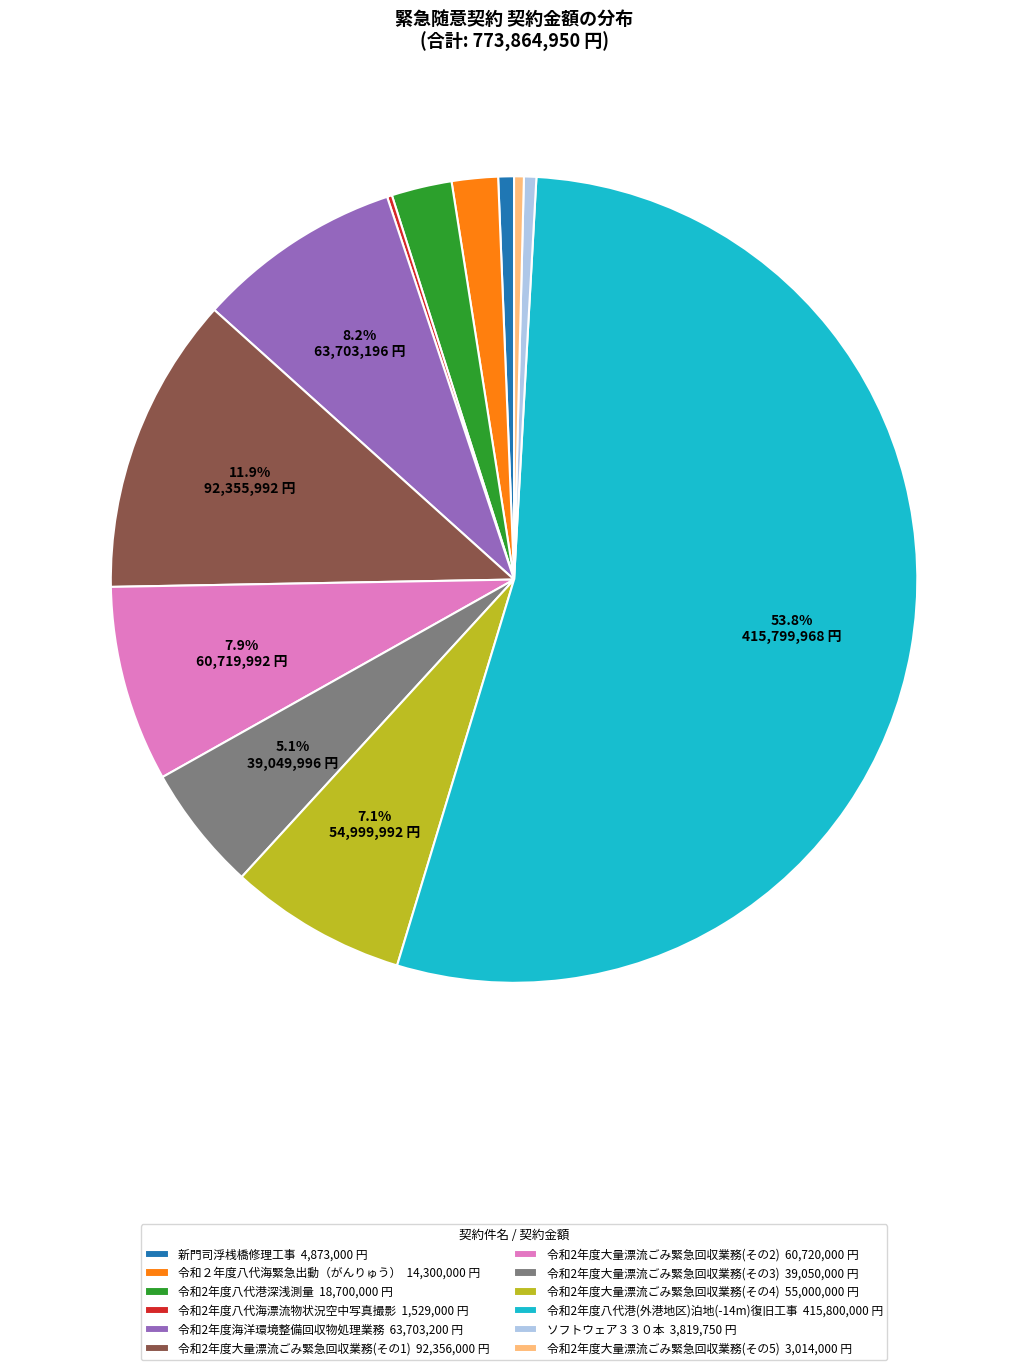

To the nearest percent, what percentage of the pie is 令和2年度大量漂流ごみ緊急回収業務(その2)?

8%